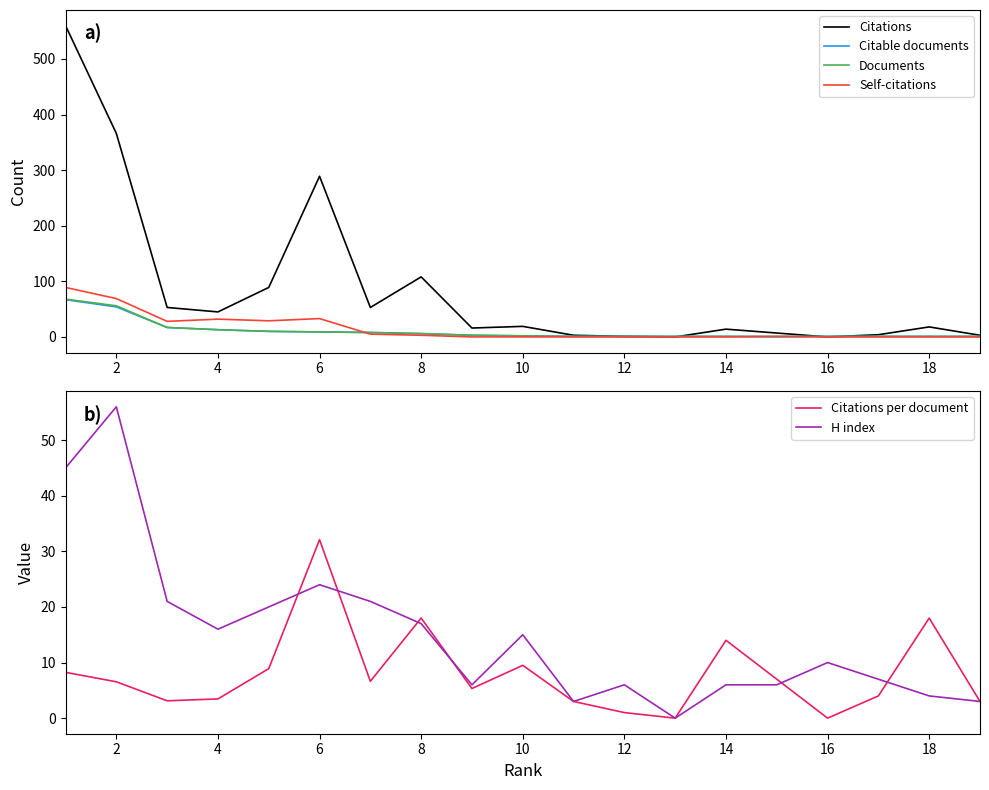

In H index, how many points are higher than both neighbors (excluding endpoints)?

5